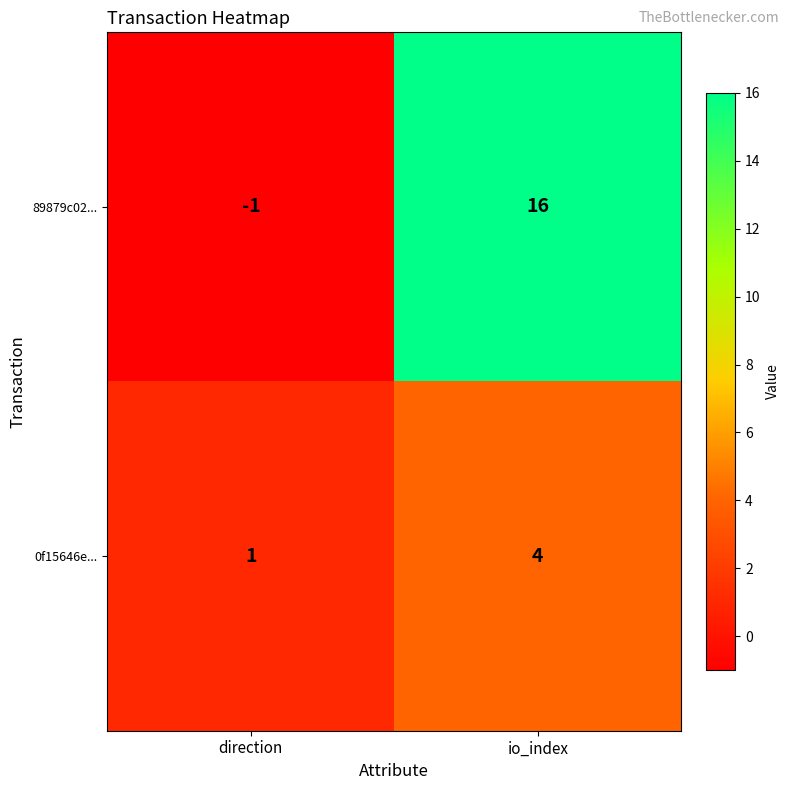

At which label is 89879c02... closest to 7?

direction